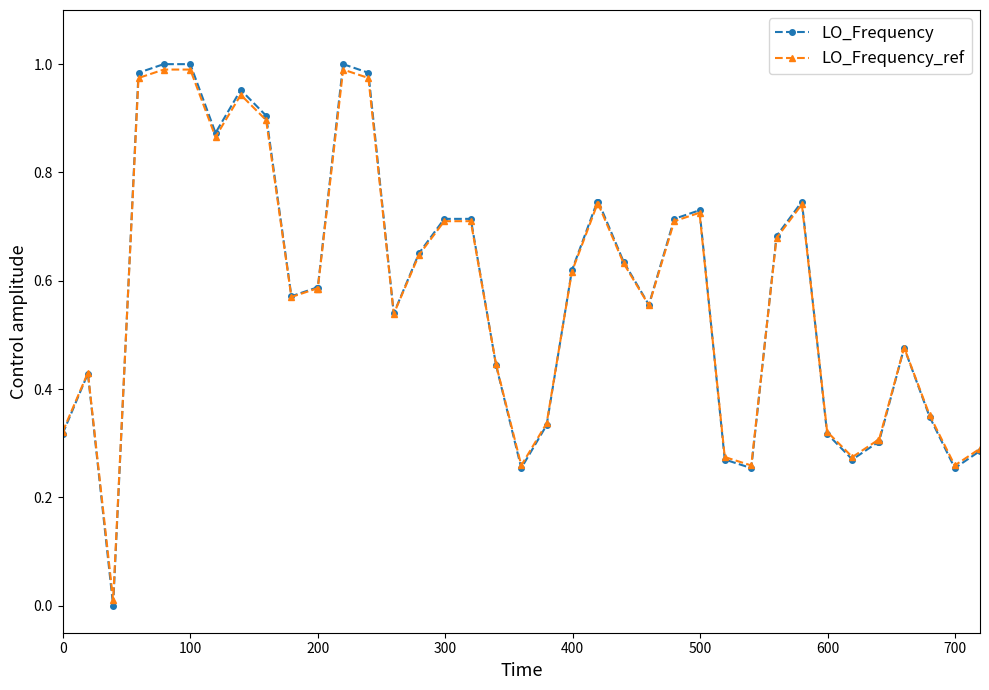

Which series has the widest spread of values?

LO_Frequency